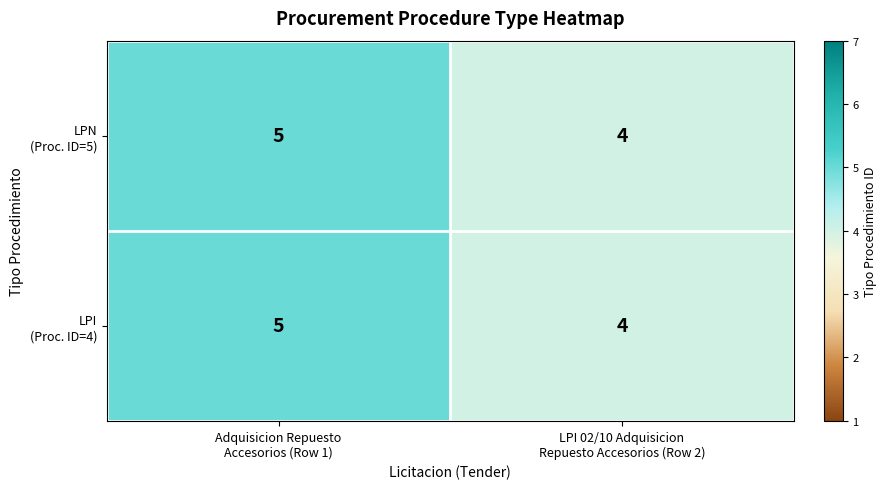

What is the maximum value shown in the chart?

5